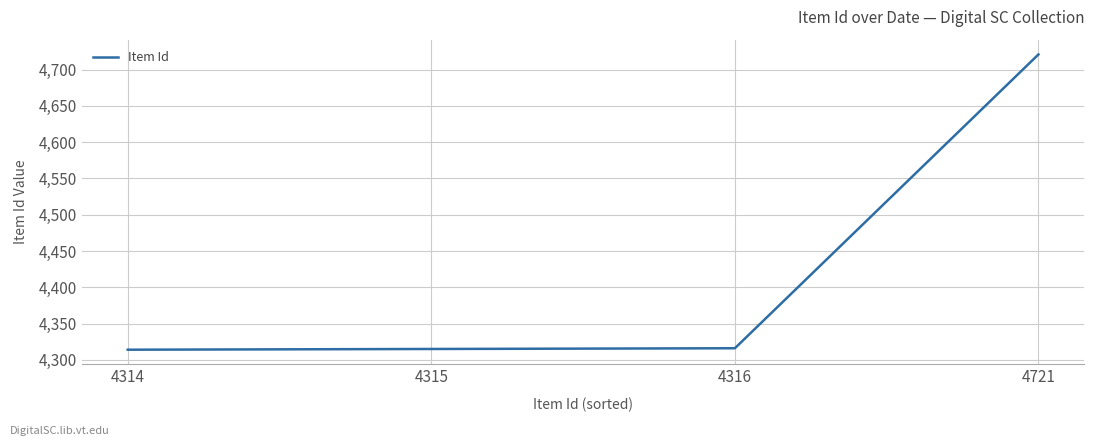

At which category does the chart reach its peak across all series?

4721